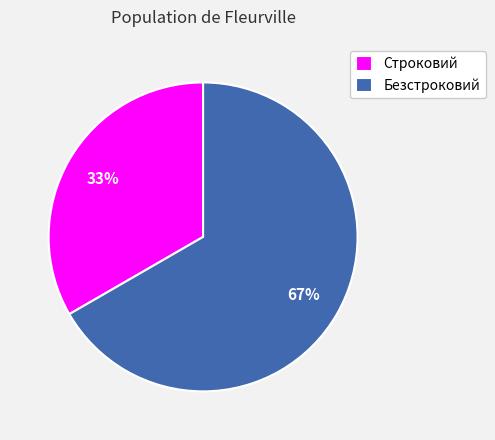

To the nearest percent, what is the combined percentage of Безстроковий and Строковий?

100%